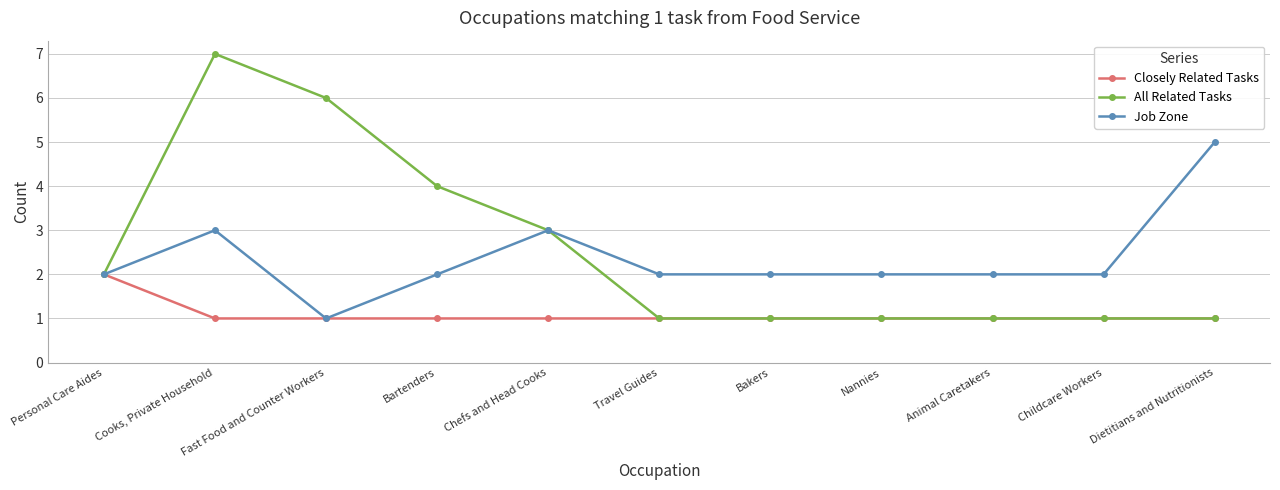

Rank the series by their maximum value, from lowest to highest.

Closely Related Tasks, Job Zone, All Related Tasks